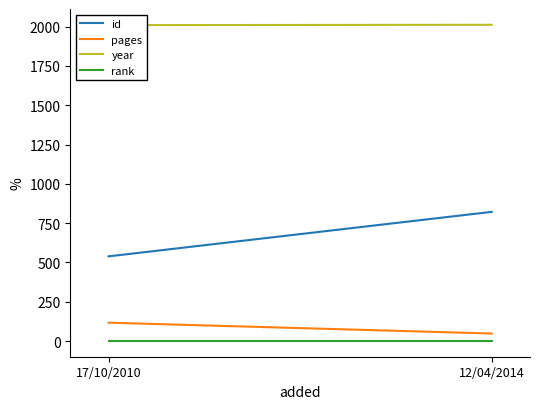

What is the minimum value for id?

539